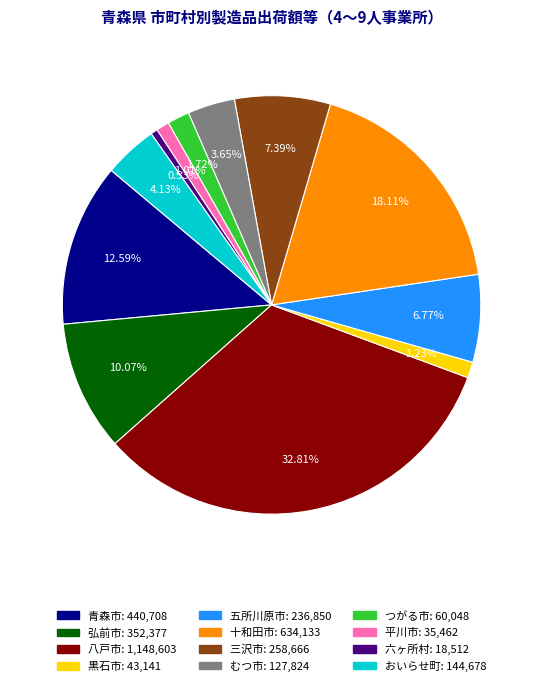

To the nearest percent, what portion does 弘前市 represent?

10%